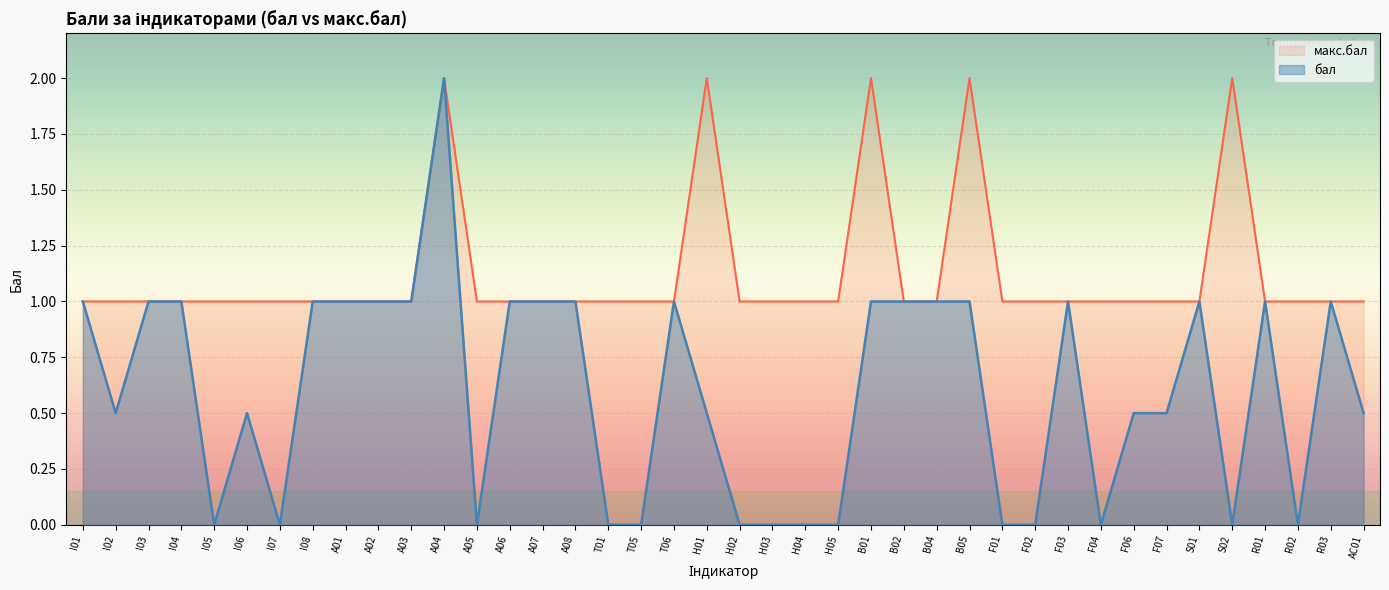

Where does the бал series first go above 1?

A04